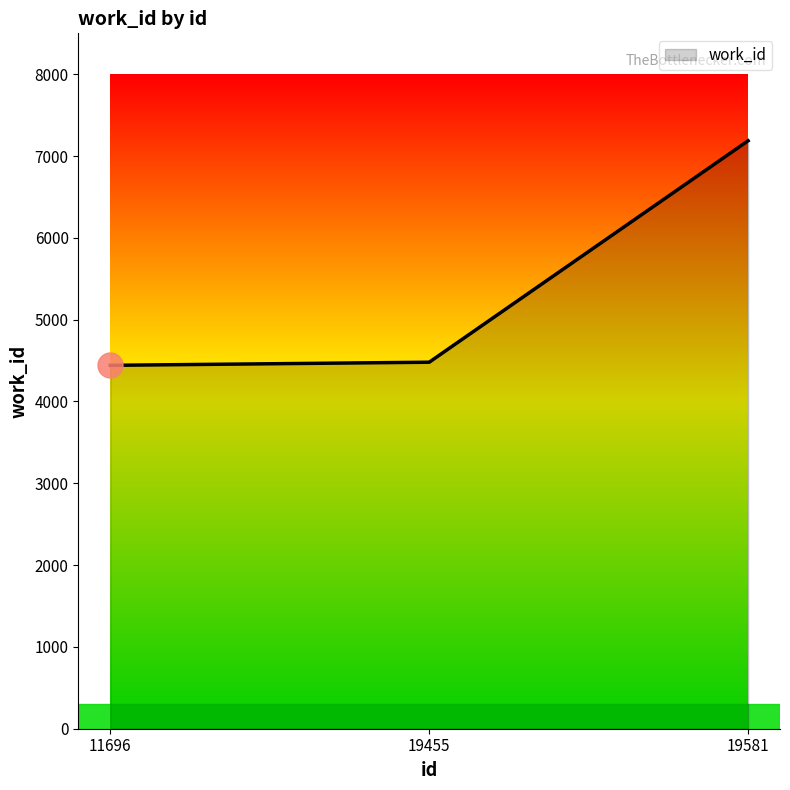

How many distinct data groups are displayed?

1